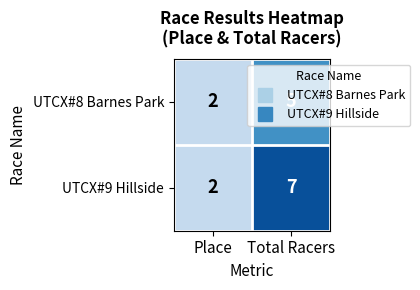

What is the sum of the UTCX#8 Barnes Park values at Place and Total Racers?

7